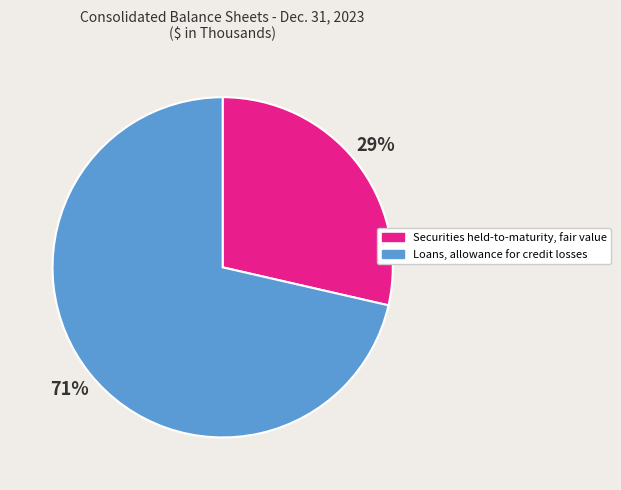

What percentage is the Loans, allowance for credit losses slice, to the nearest percent?

71%